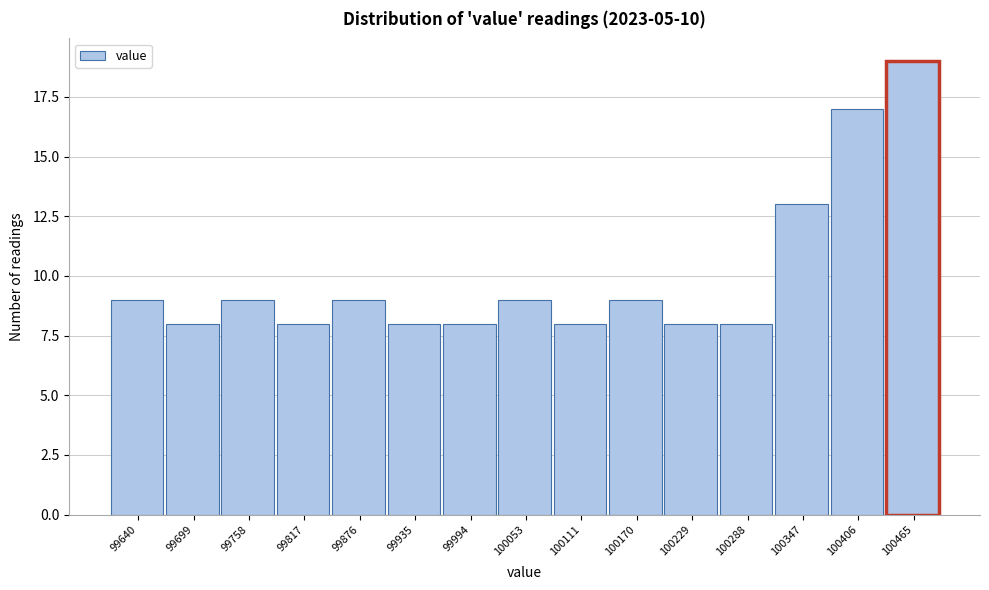

Reading left to right, transcribe this chart: for each bar, give the range it covers on the x-axis and its height. Neither the bar edges nor the heights are printed on the chart, so give them approximately, as read against the axes.

99610 to 99670: 9
99670 to 99730: 8
99730 to 99790: 9
99790 to 99850: 8
99850 to 99910: 9
99910 to 99960: 8
99960 to 100020: 8
100020 to 100080: 9
100080 to 100140: 8
100140 to 100200: 9
100200 to 100260: 8
100260 to 100320: 8
100320 to 100380: 13
100380 to 100440: 17
100440 to 100490: 19